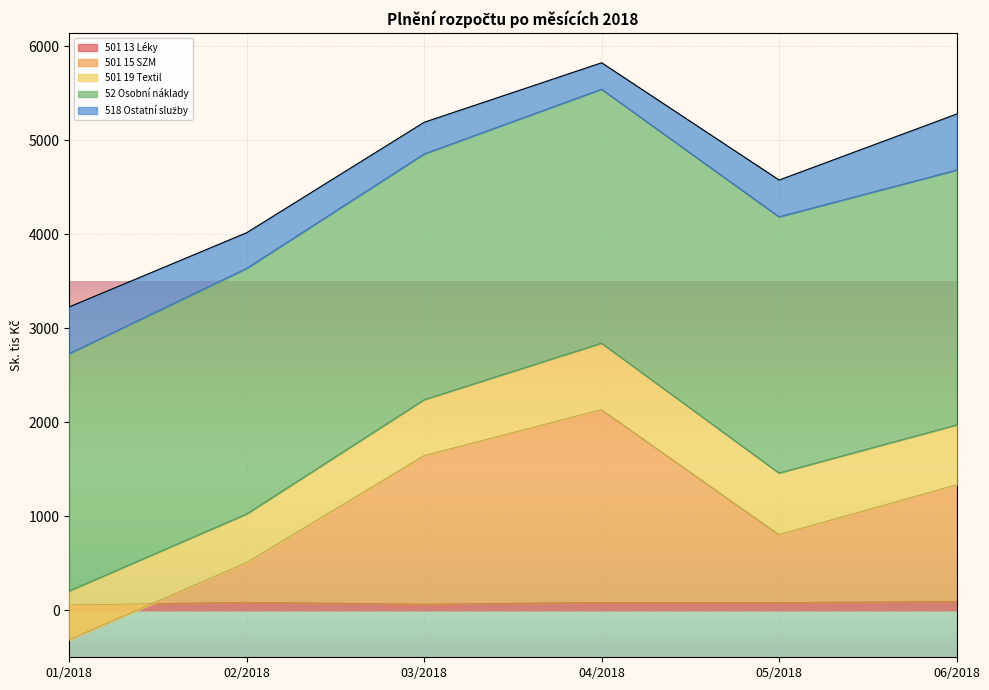

What is the difference between the maximum and minimum values in the 501 13 Léky series?

36.7